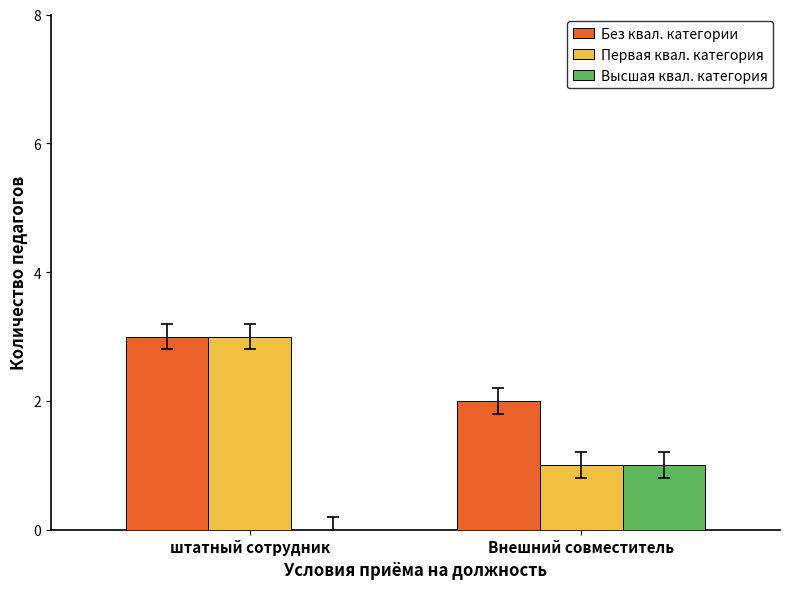

At which label does Без квал. категории reach its peak?

штатный сотрудник